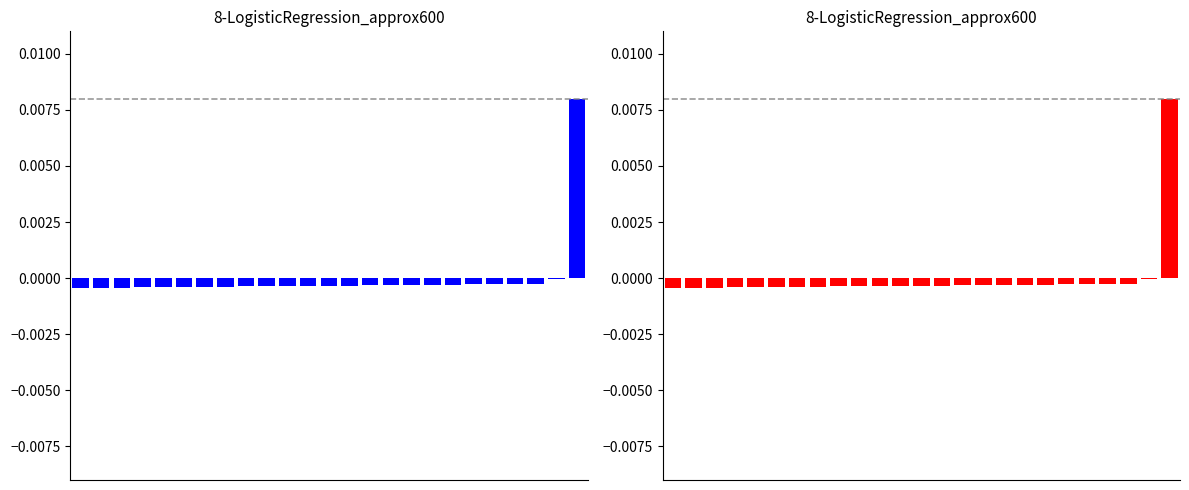

How many values in the ID (blue) series are below 0?

24